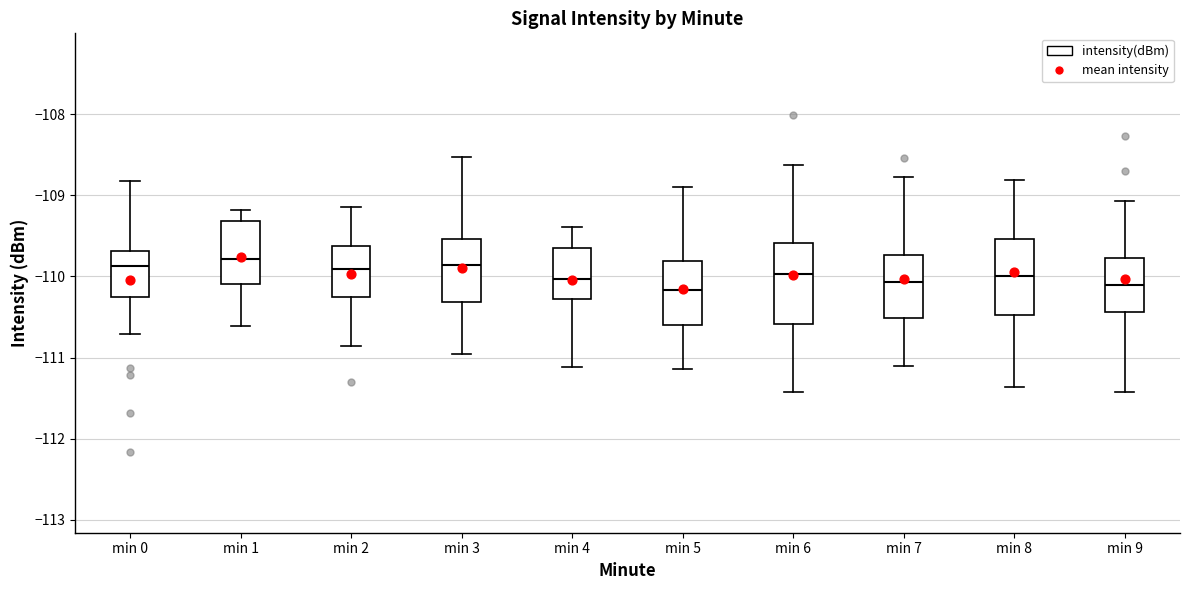

Where does the upper whisker of the box for min 5 end on the y-axis? The values are not printed on the chart, so give them approximately, as read against the axis.

-108.9